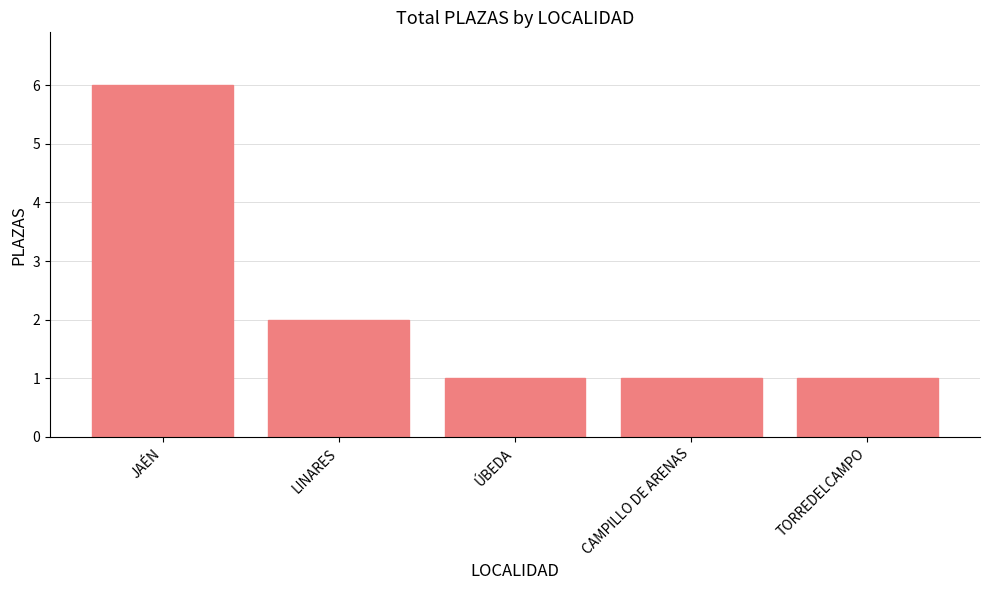

Does the chart contain stacked bars?

No